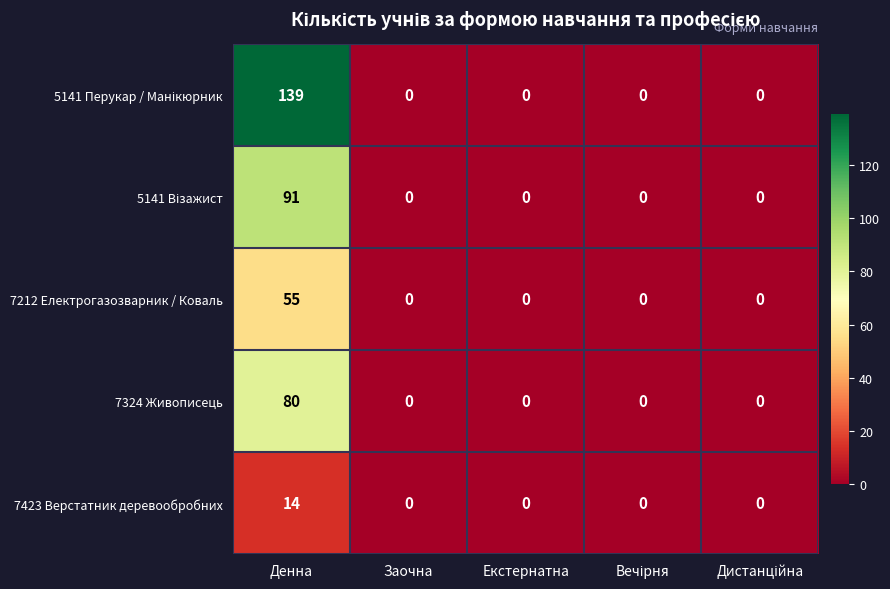

Count the number of categories in the chart.

5